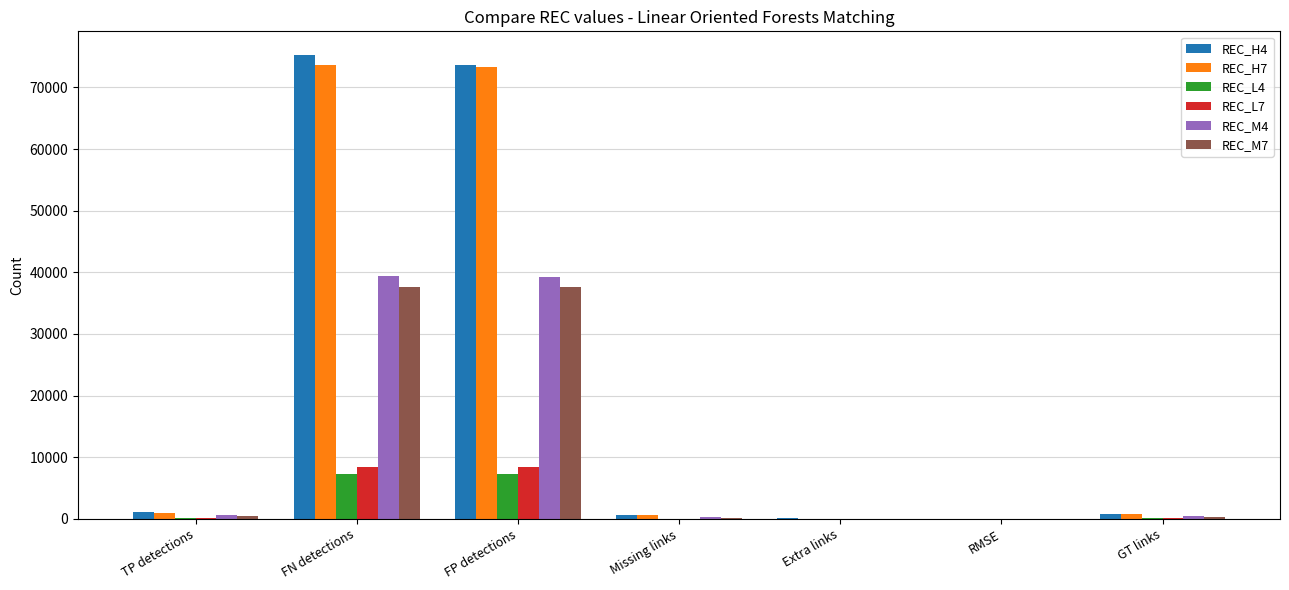

What is the sum of all REC_M7 values?

76230.0